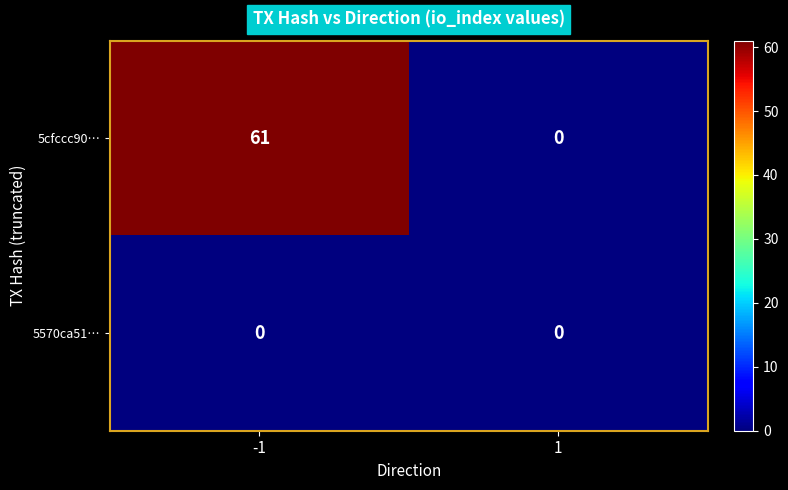

Between -1 and 1, which series saw the biggest shift?

5cfccc90…